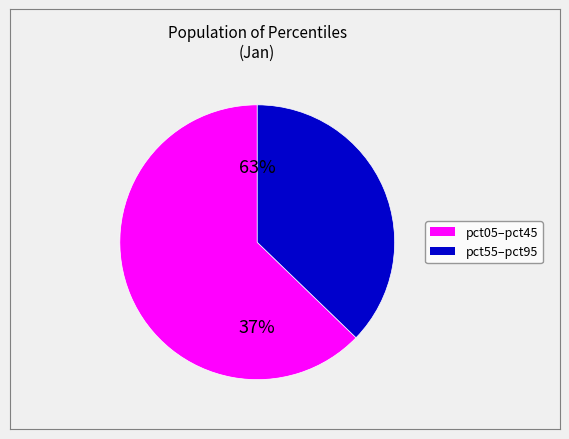

Which slice is the largest?

pct05